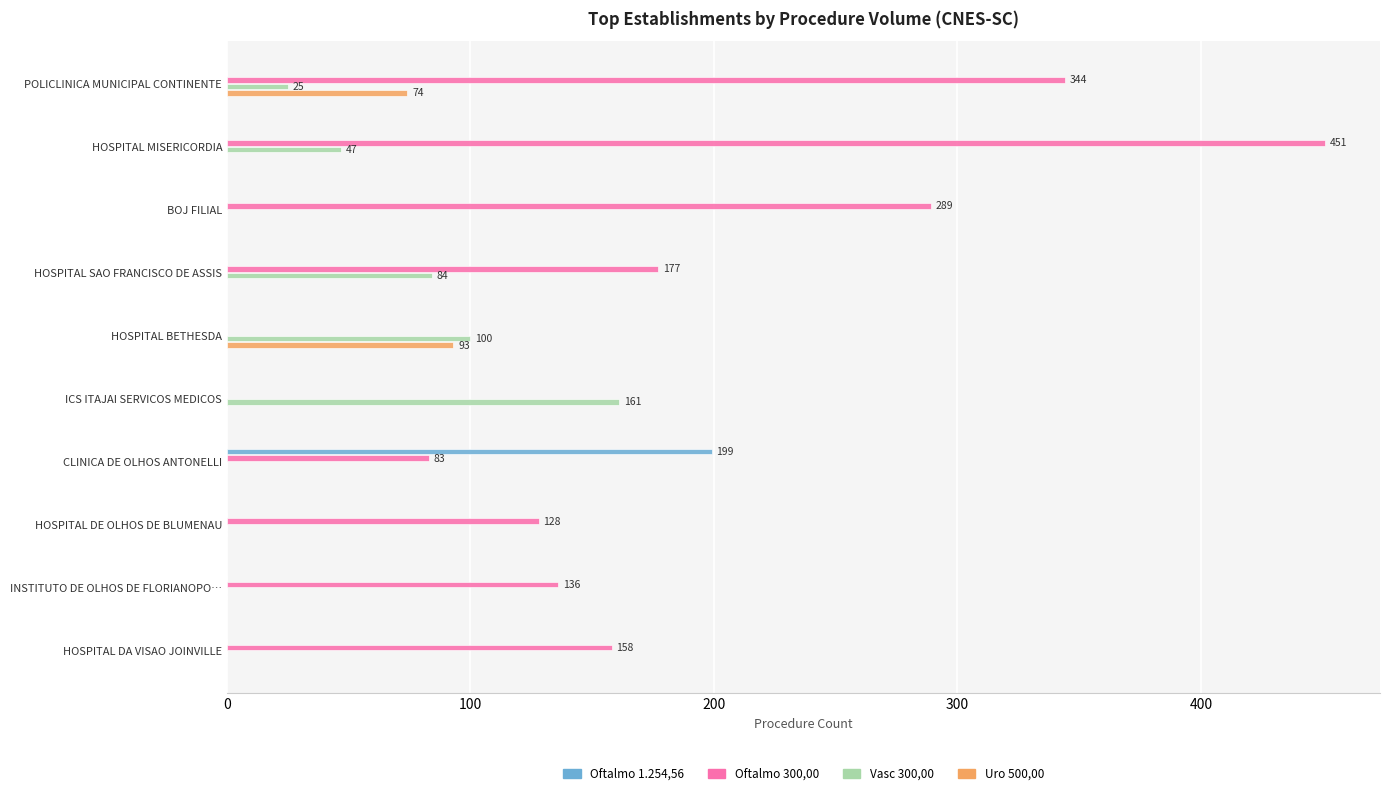

What is the maximum value for Vasc 300,00?

161